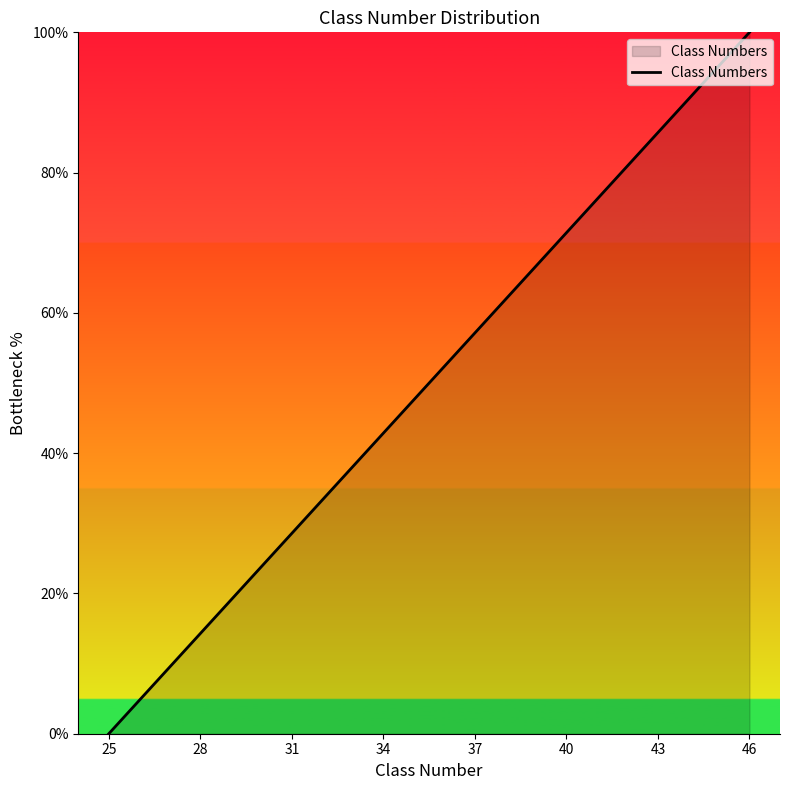

Does the chart display data point markers on the line(s)?

No